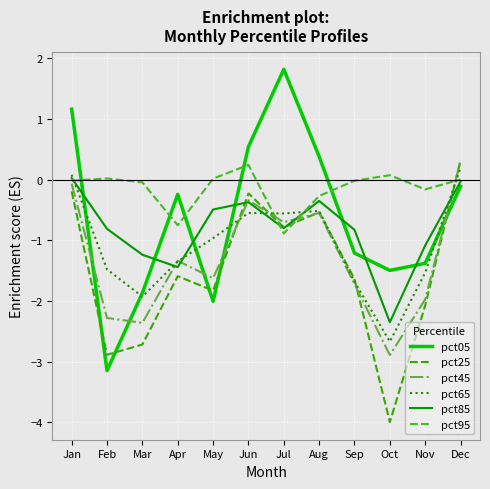

True or false: pct05 has more than 1 points higher than both neighbors.

True